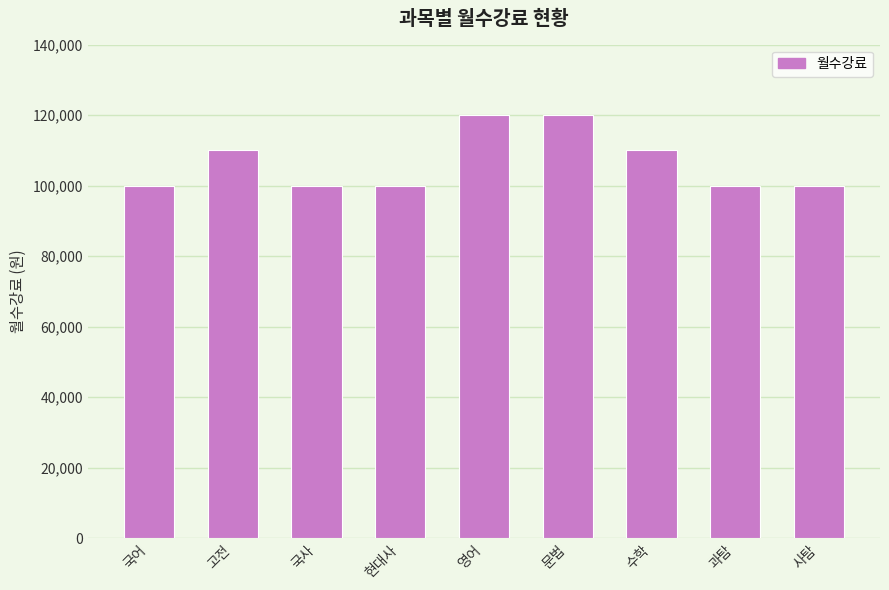

What is the label of the 5th bar from the left?

영어